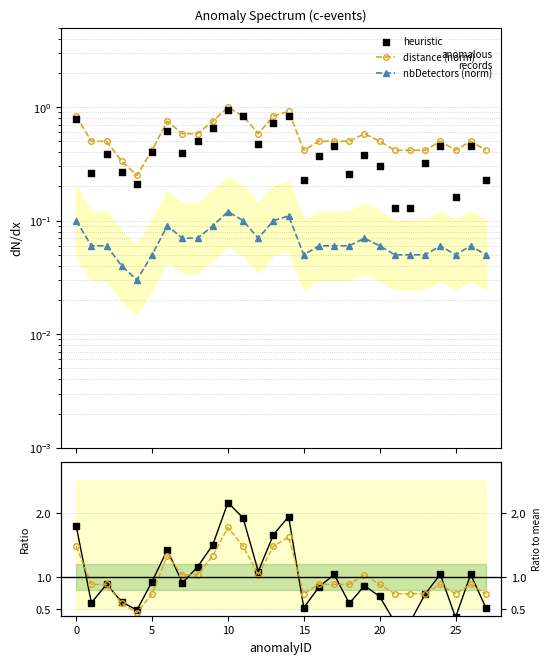

Which series contains the lowest Y value?

nbDetectors (norm)